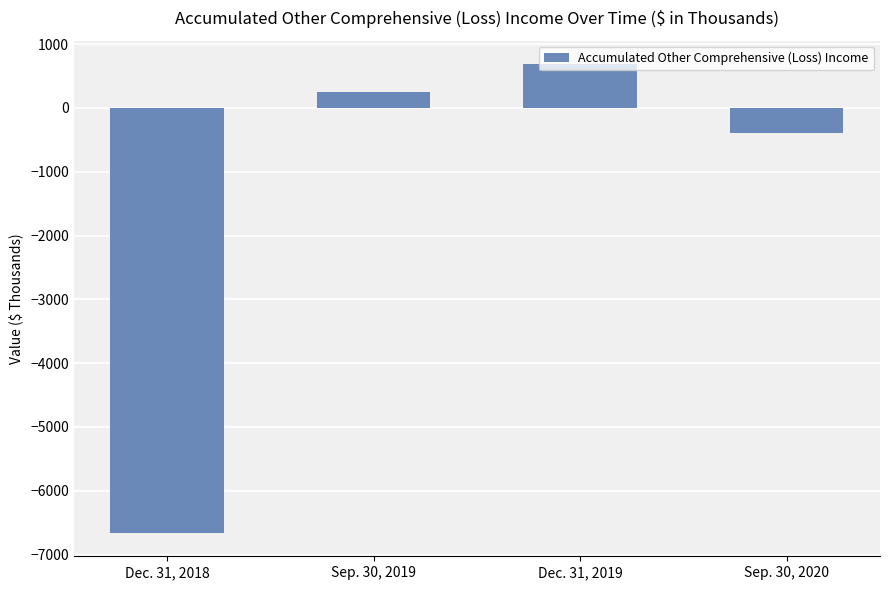

Reading left to right, transcribe all the data shown in this chart.

Dec. 31, 2018=-6660	Sep. 30, 2019=246	Dec. 31, 2019=688	Sep. 30, 2020=-386